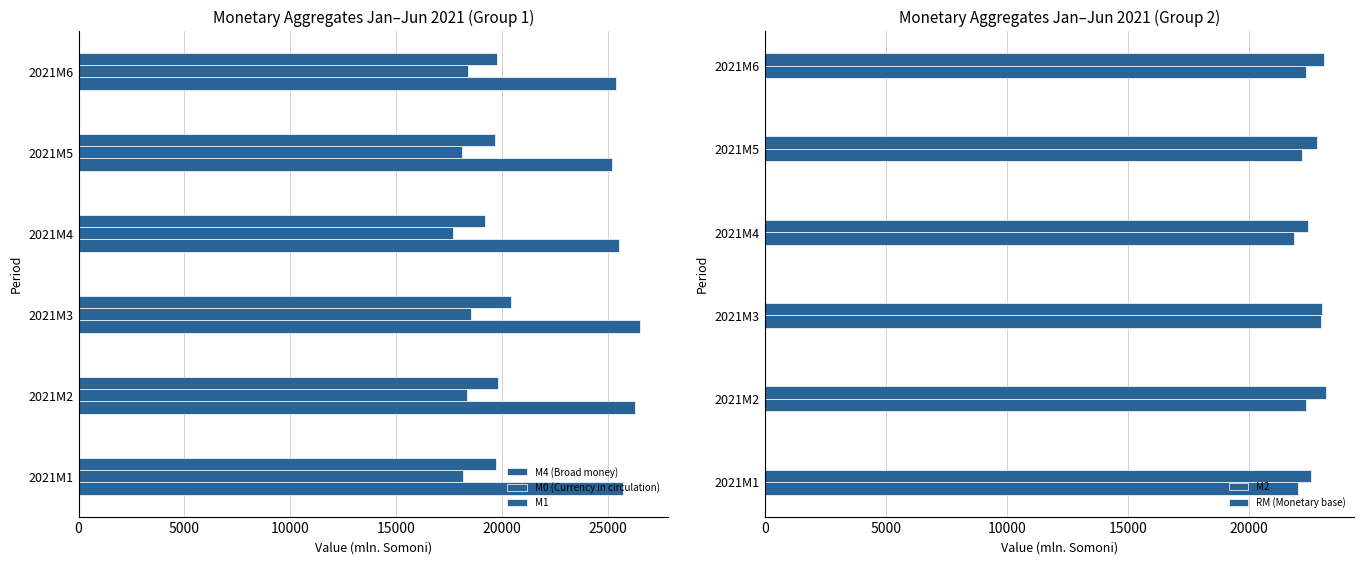

True or false: RM (Monetary base) has a value of 37059.4 at 2021M1.

False